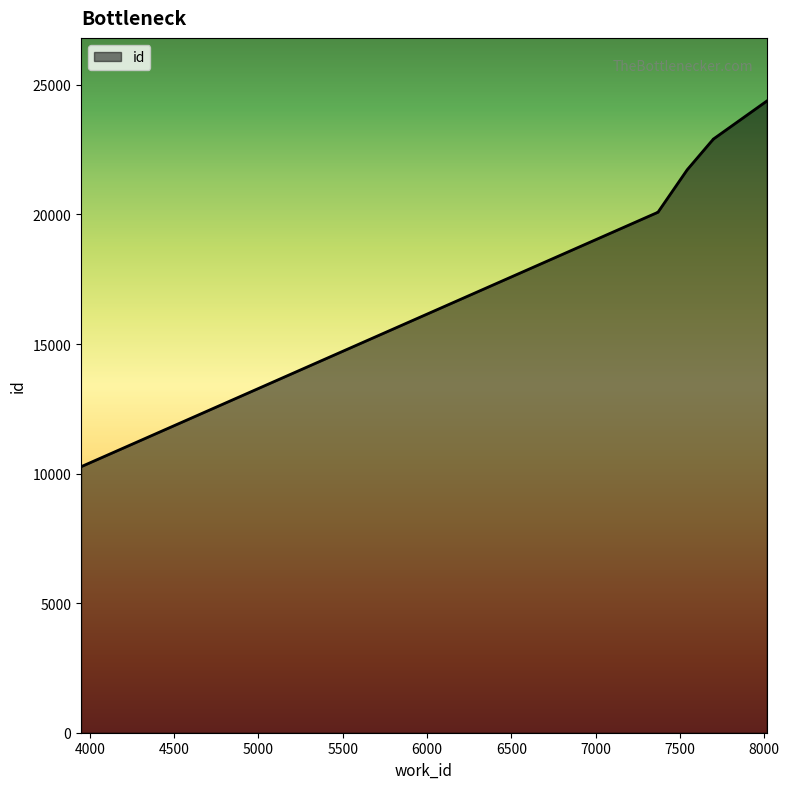

What is the approximate value at 7697, to the nearest 10?

22910